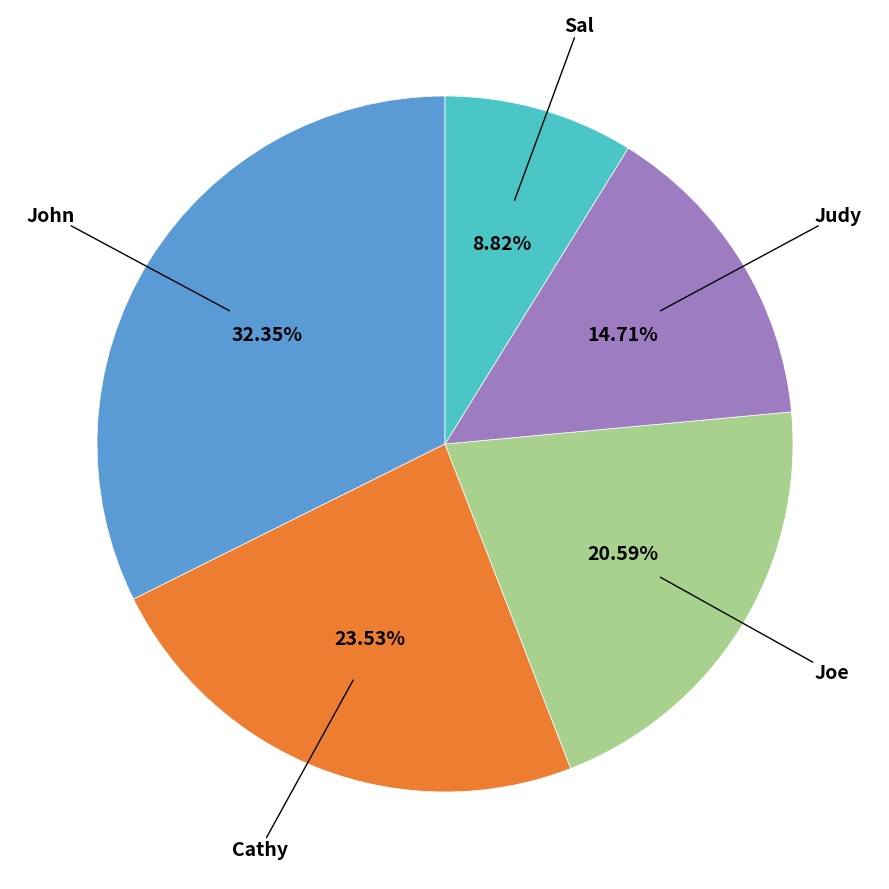

Is there any slice that represents more than half of the pie?

No